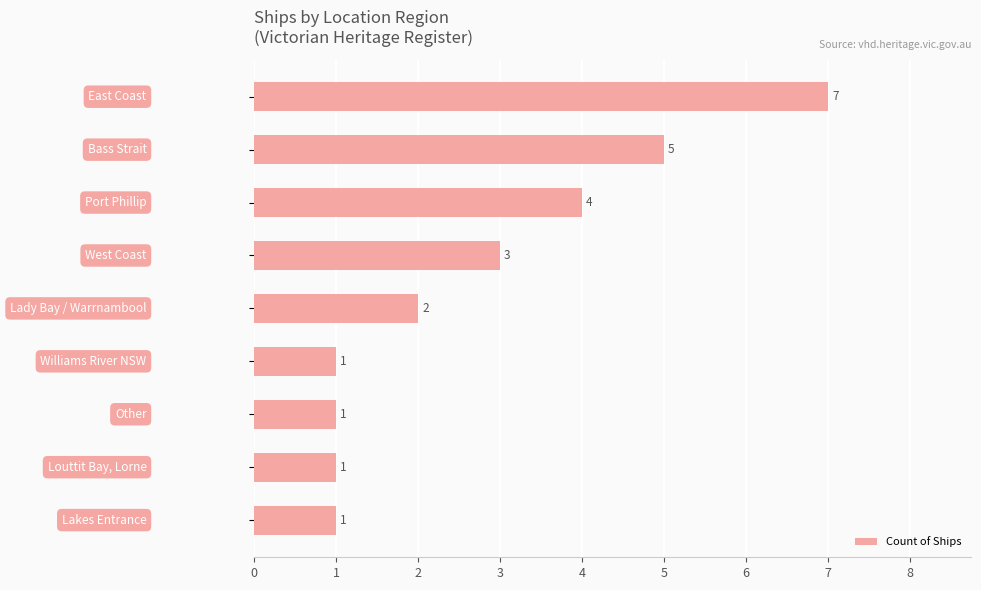

What is the value of the 8th bar from the top?

1